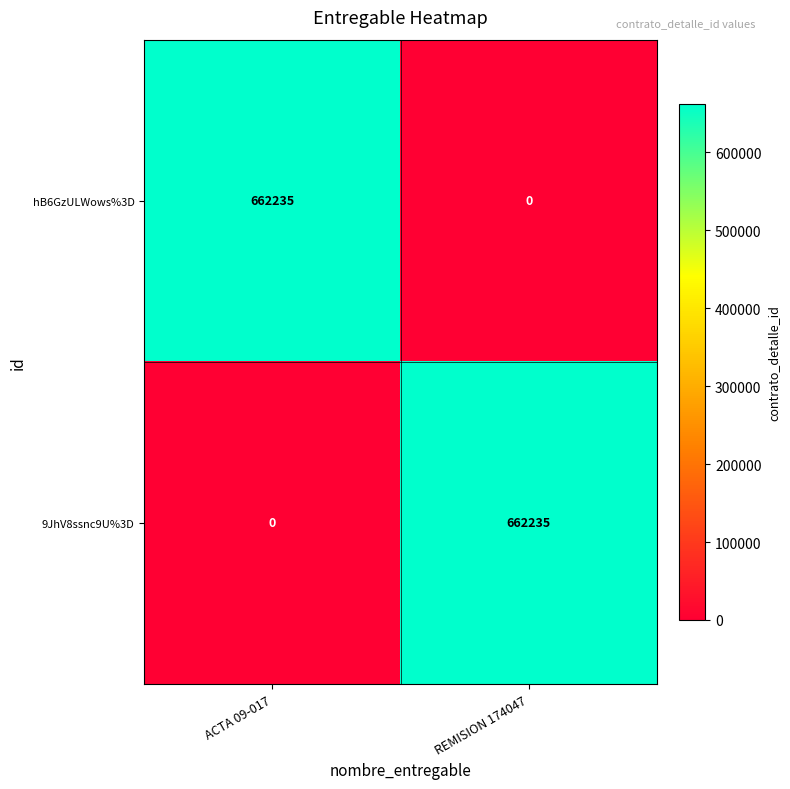

Reading left to right, what are all the values shown in this chart?

hB6GzULWows%3D: 662235	0
9JhV8ssnc9U%3D: 0	662235